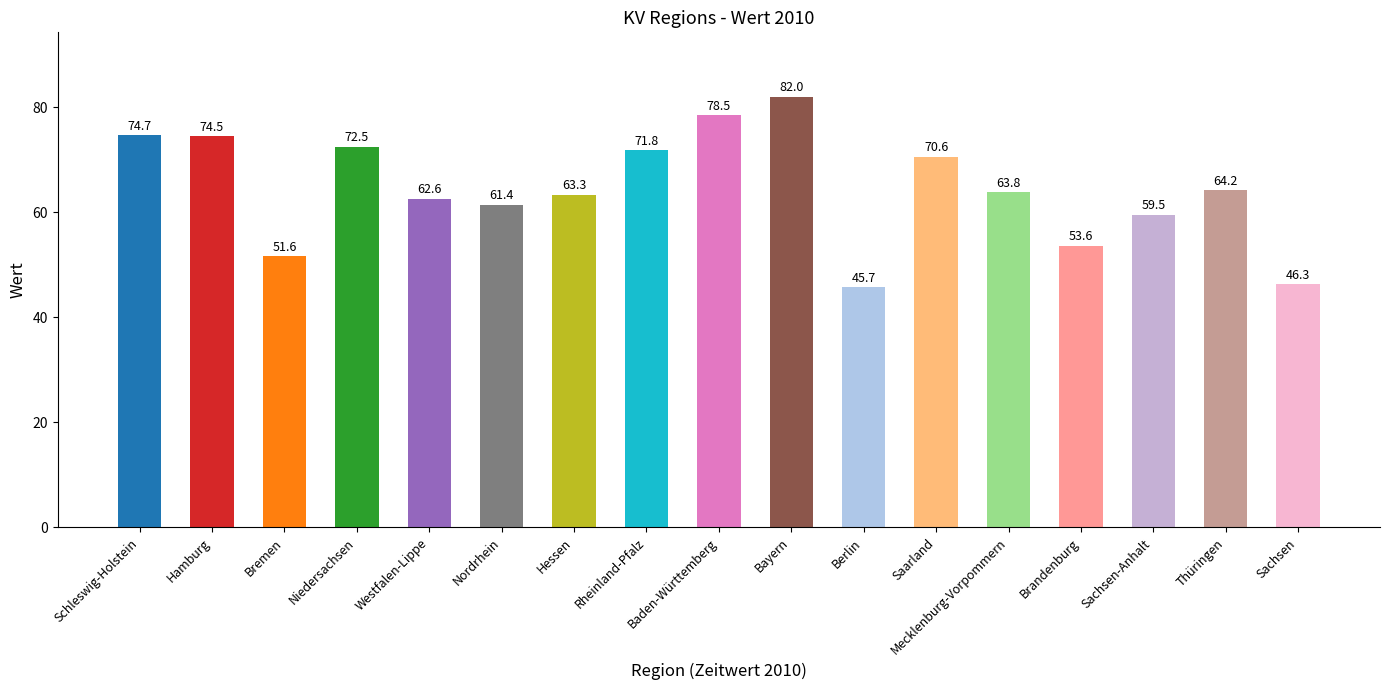

Reading left to right, list all the values displayed in this chart.

Schleswig-Holstein=74.7	Hamburg=74.5	Bremen=51.6	Niedersachsen=72.5	Westfalen-Lippe=62.6	Nordrhein=61.4	Hessen=63.3	Rheinland-Pfalz=71.8	Baden-Württemberg=78.5	Bayern=82.0	Berlin=45.7	Saarland=70.6	Mecklenburg-Vorpommern=63.8	Brandenburg=53.6	Sachsen-Anhalt=59.5	Thüringen=64.2	Sachsen=46.3